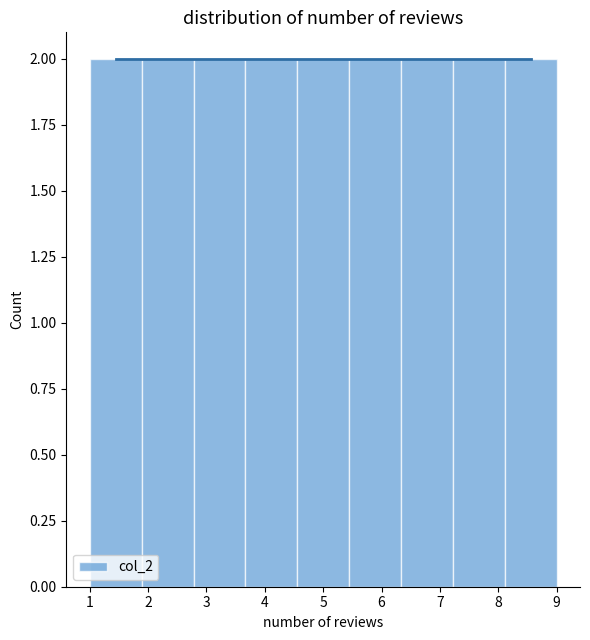

Reading left to right, list every bar in this chart as the range it spans on the x-axis followed by its height. Neither the bar edges nor the heights are printed on the chart, so give them approximately, as read against the axes.

1.0 to 1.9: 2
1.9 to 2.8: 2
2.8 to 3.7: 2
3.7 to 4.6: 2
4.6 to 5.4: 2
5.4 to 6.3: 2
6.3 to 7.2: 2
7.2 to 8.1: 2
8.1 to 9.0: 2